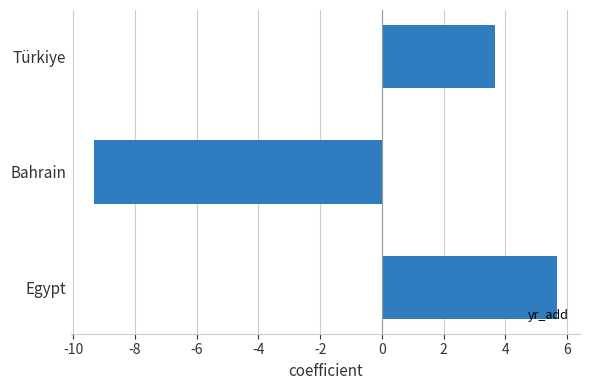

What is the maximum value shown in the chart?

5.7